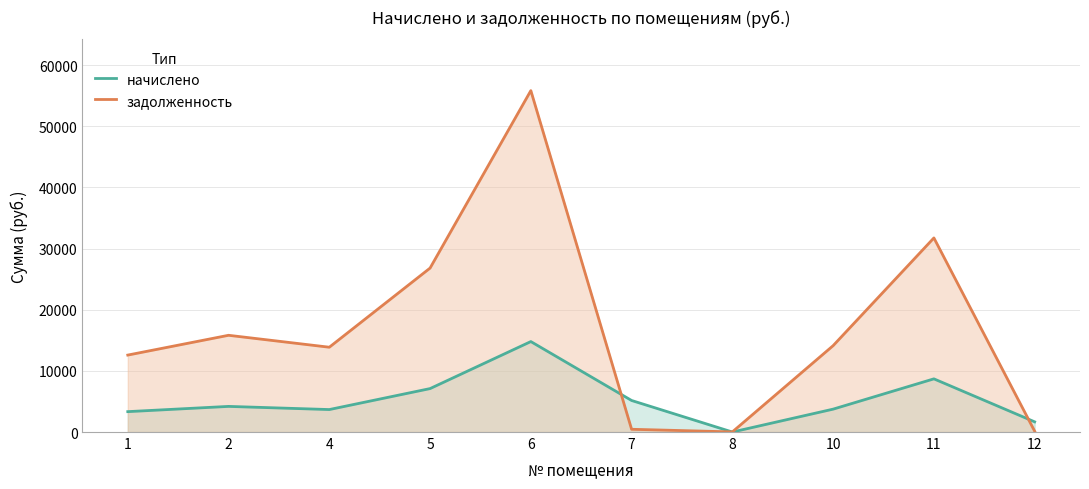

Reading right to left, list all the values displayed in this chart.

начислено: 1667.0	8695.6	3742.2	0.0	5157.5	14791.9	7103.4	3674.2	4191.2	3334.0
задолженность: 137.2	31738.8	14124.0	20.4	449.6	55828.3	26809.9	13867.2	15818.9	12583.2